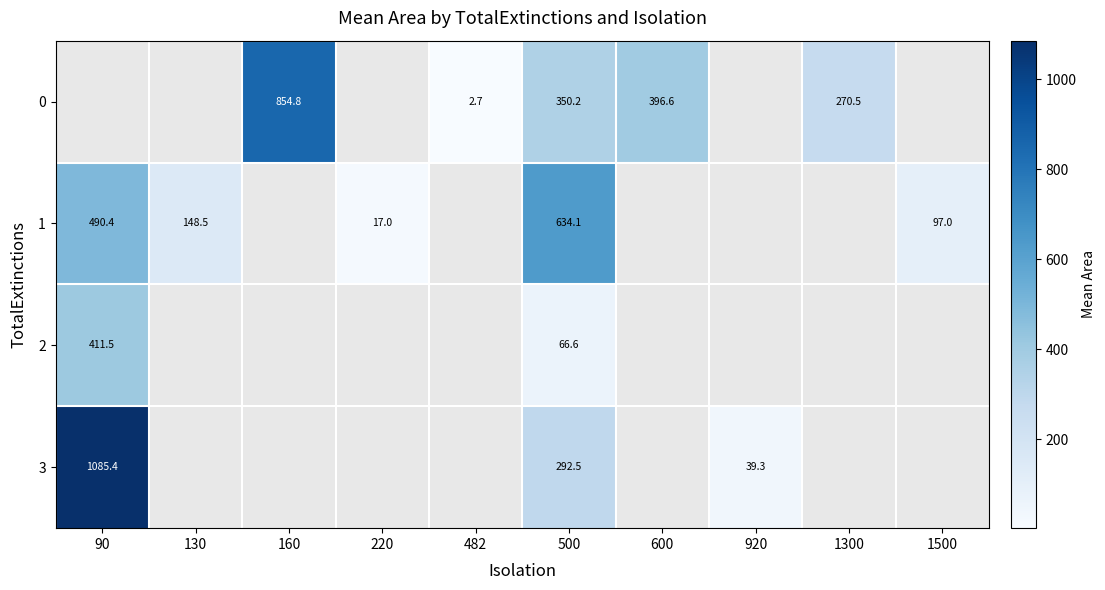

What is the difference between the 0 values at 500 and 482?

347.5